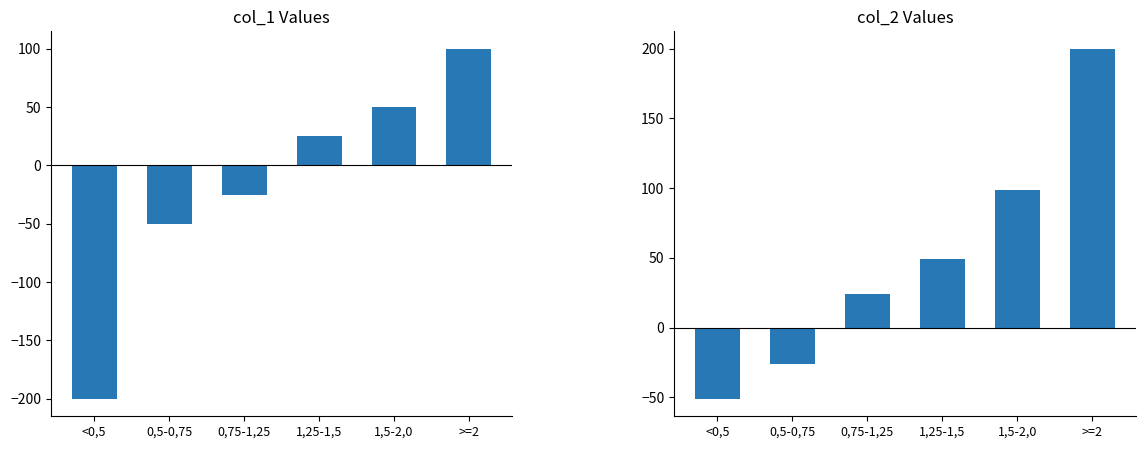

At which category is the sum across all series the highest?

>=2